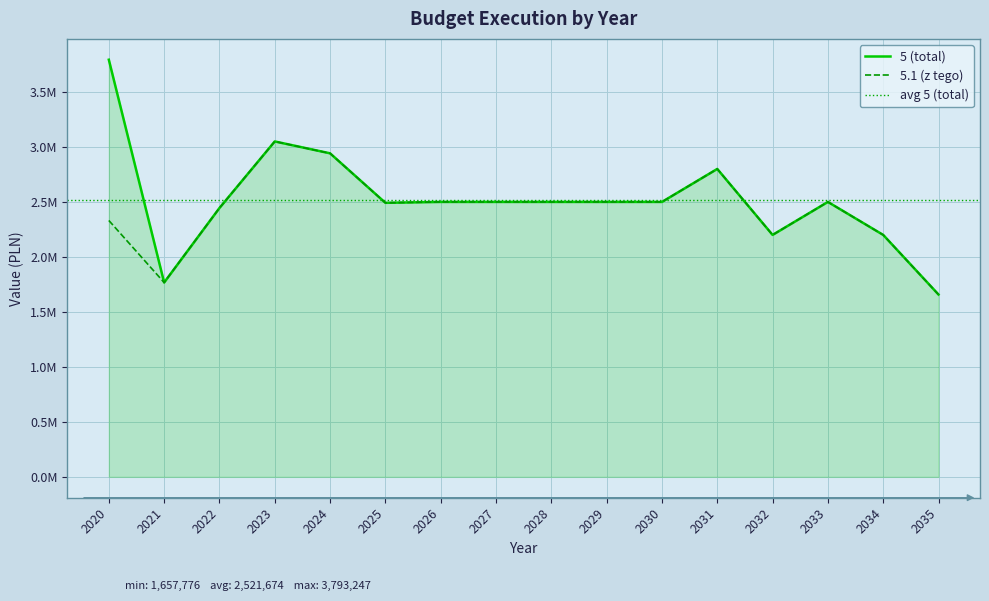

Rank the series by their maximum value, from highest to lowest.

5 (total), 5.1 (z tego)